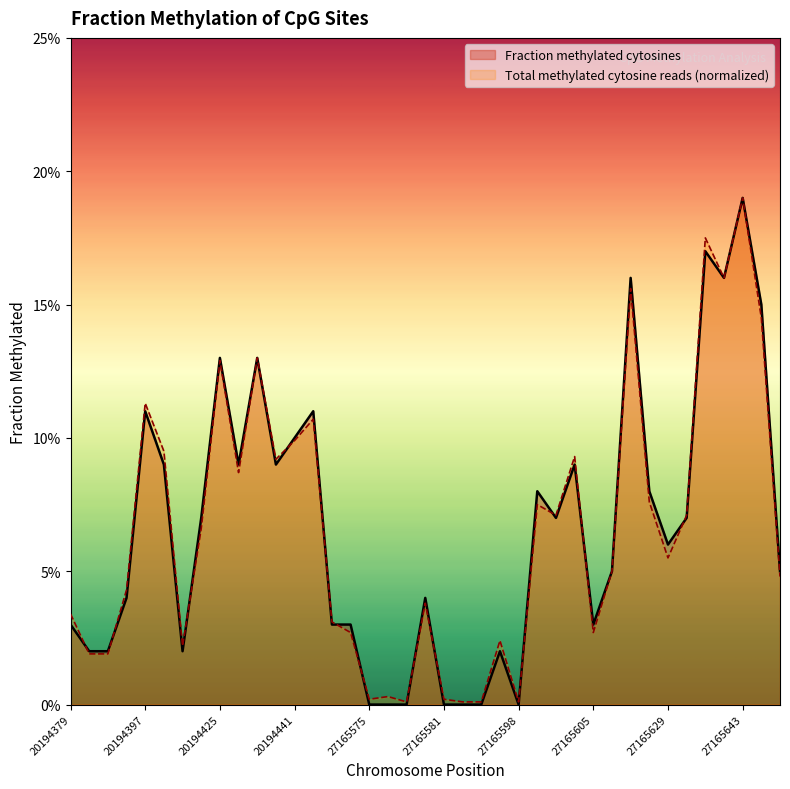

Which series ends up on top after the final intersection of Total methylated cytosine reads (normalized) and Fraction methylated cytosines?

Total methylated cytosine reads (normalized)